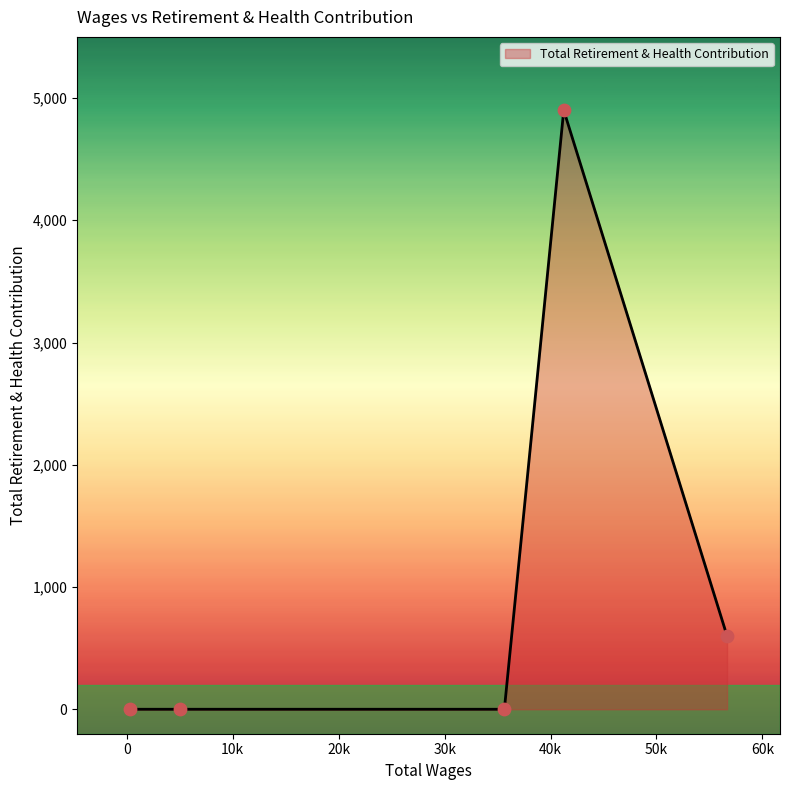

True or false: the data has more than 0 interior local peaks.

True